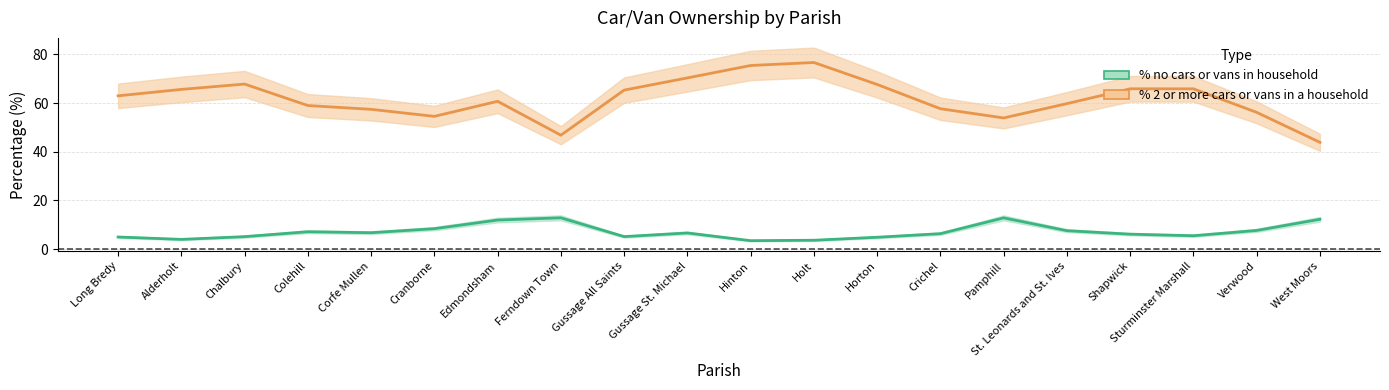

What is the total value across all series at St. Leonards and St. Ives?

67.3